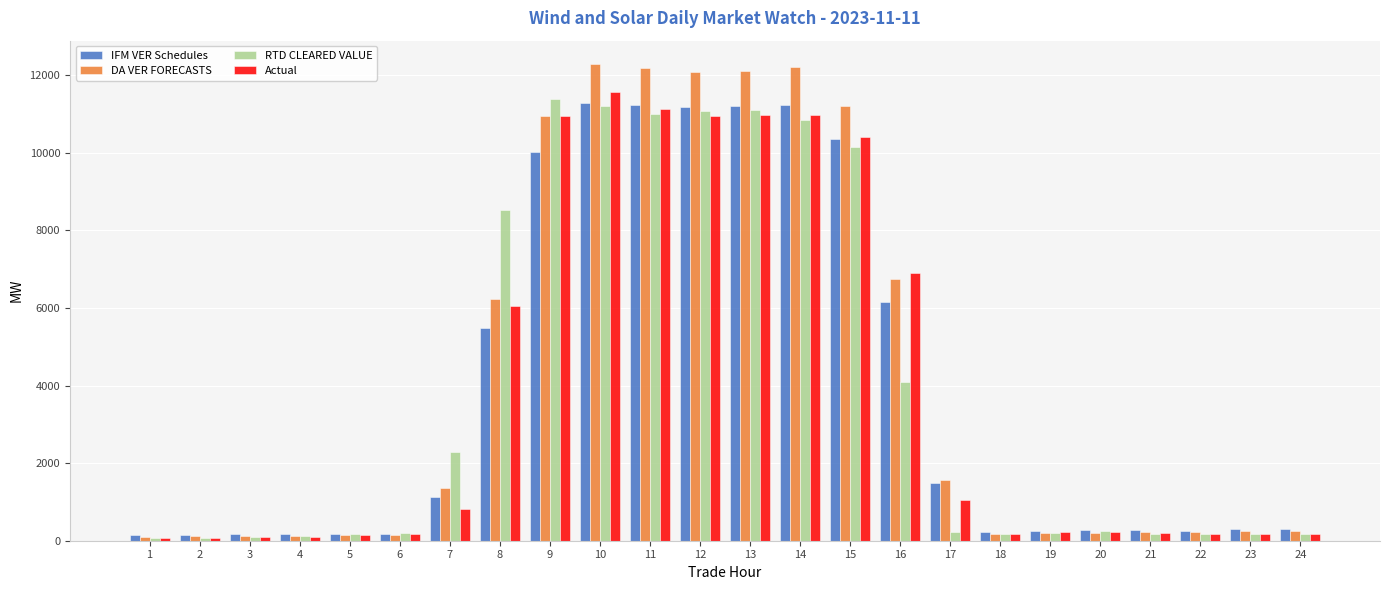

Does the chart contain stacked bars?

No